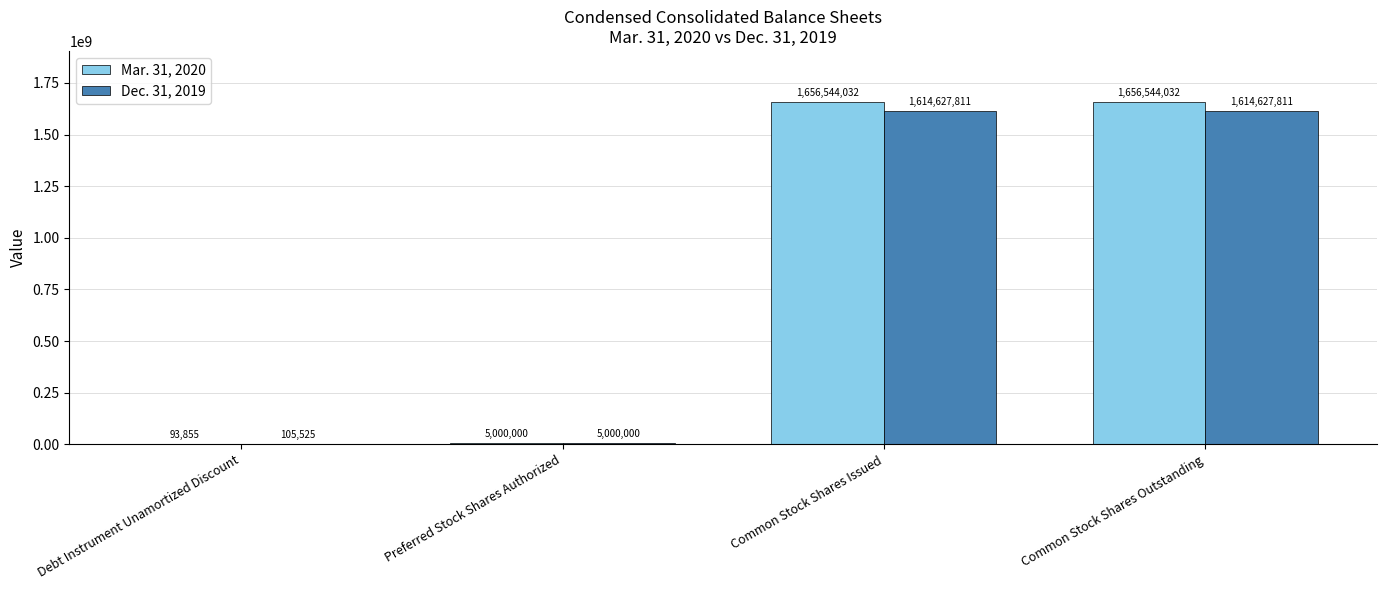

What are all the series names shown in the legend?

Mar. 31, 2020, Dec. 31, 2019